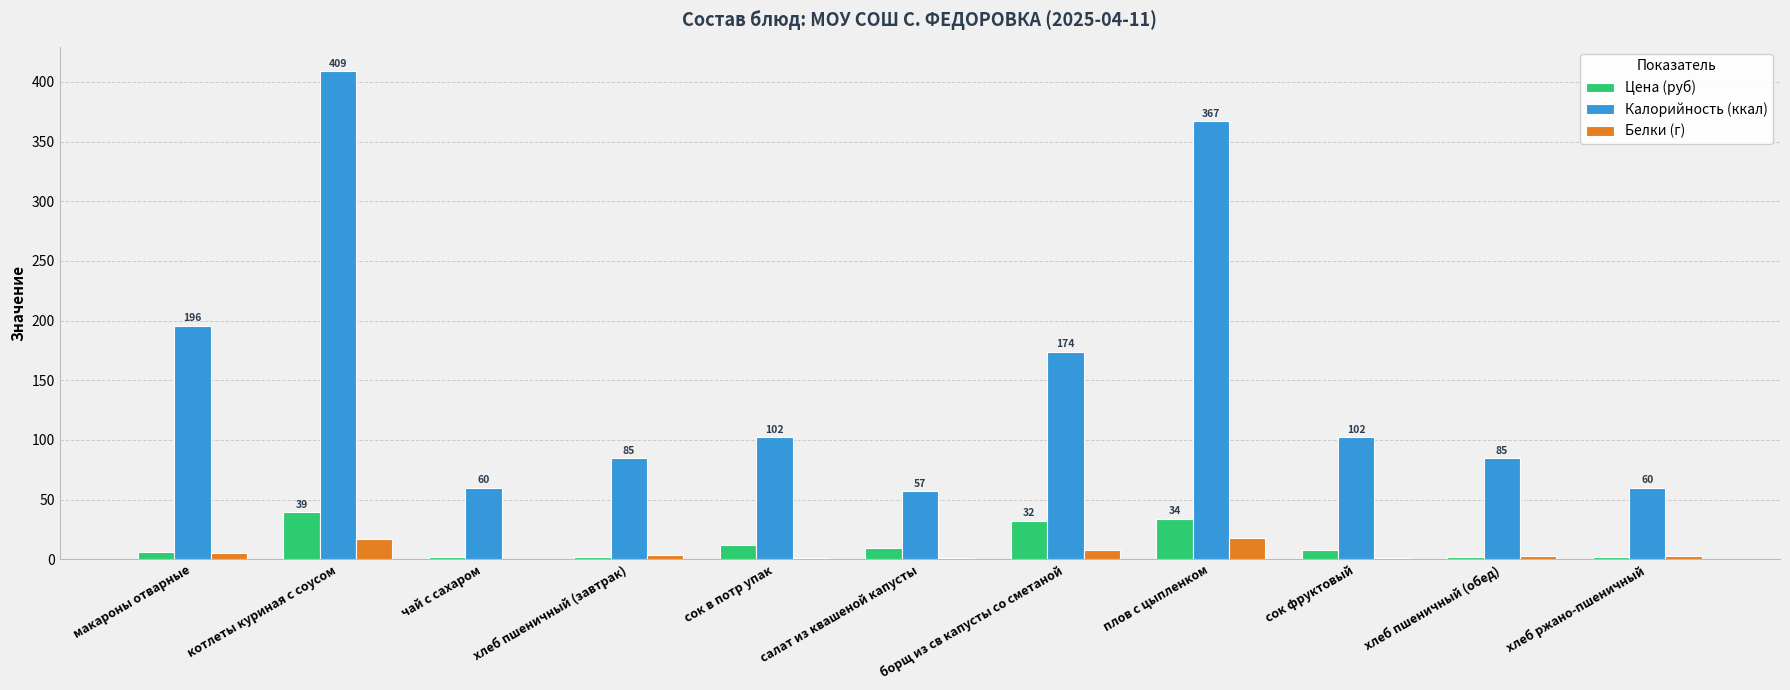

How many values in the Цена (руб) series exceed 7?

6